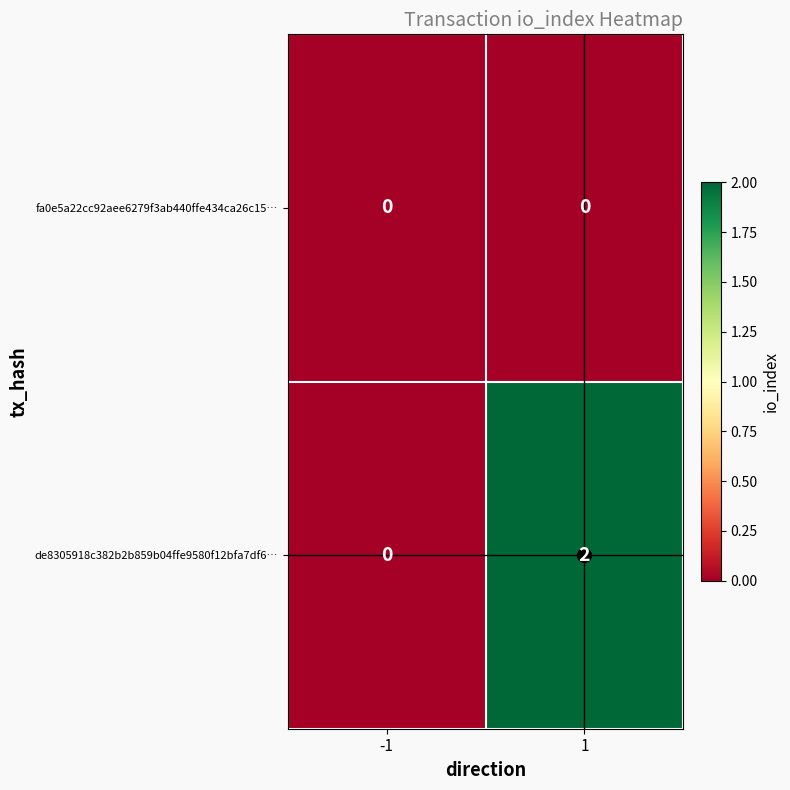

True or false: fa0e5a22cc92aee6279f3ab440ffe434ca26c15… has a value of 0 at 1.

True